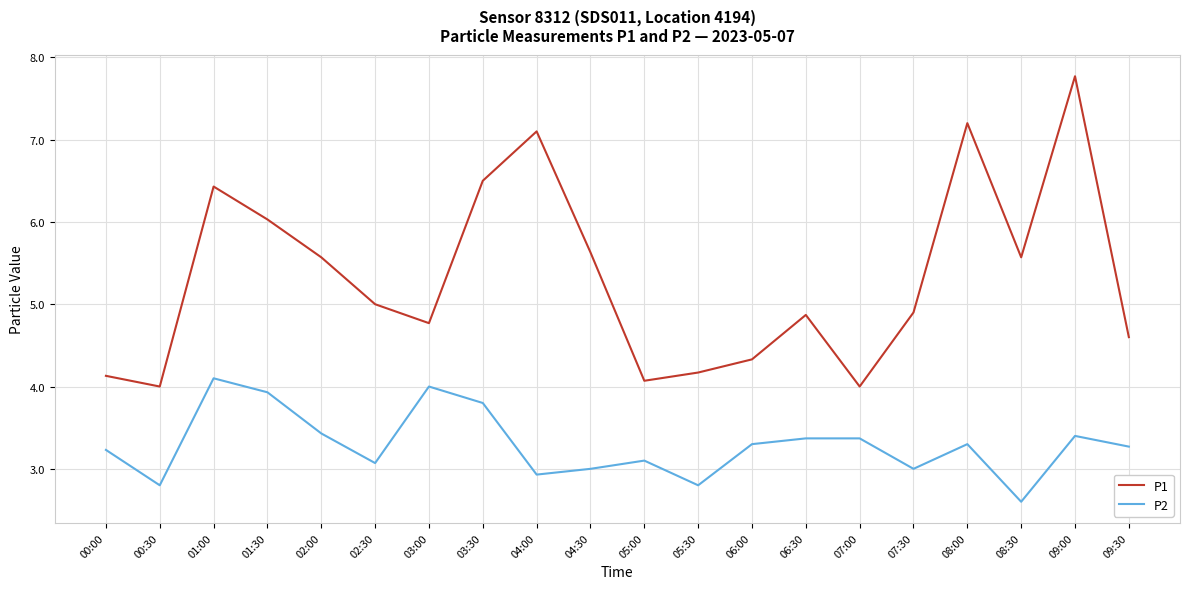

True or false: P2 has a value of 4.1 at 01:00.

True